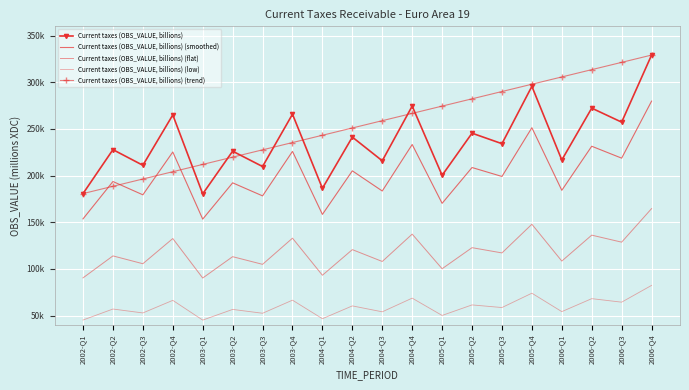

What is the difference between the maximum and minimum values in the Current taxes (OBS_VALUE, billions) (trend) series?

148481.0